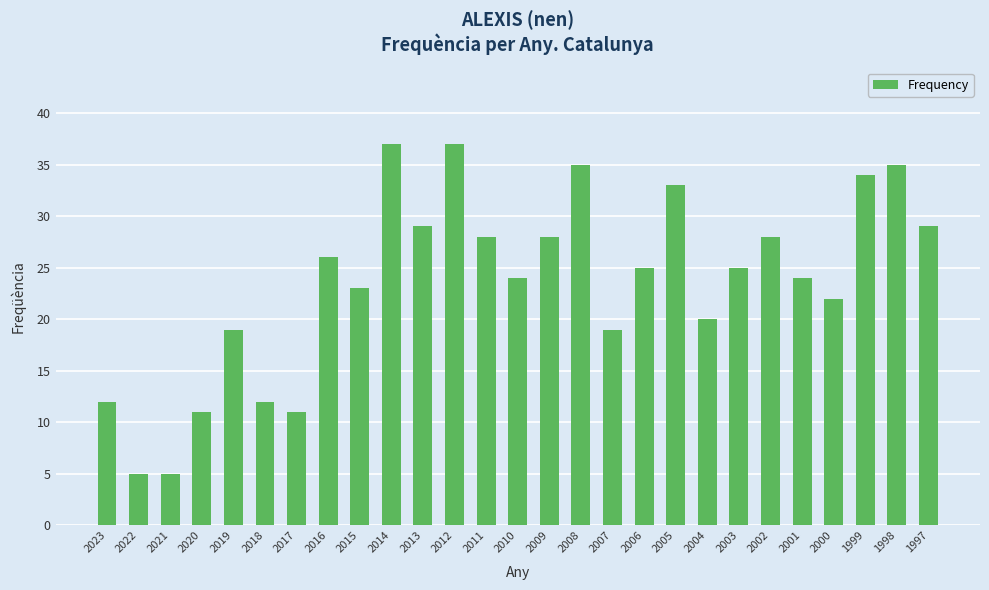

What is the maximum value shown in the chart?

37